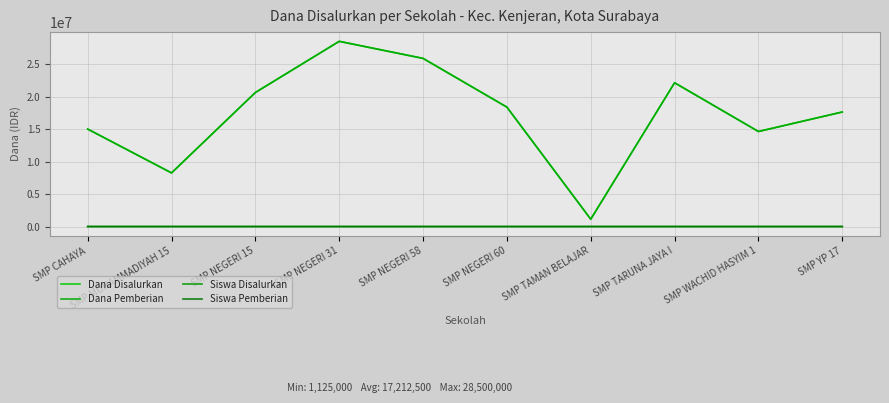

Does the chart display data point markers on the line(s)?

No